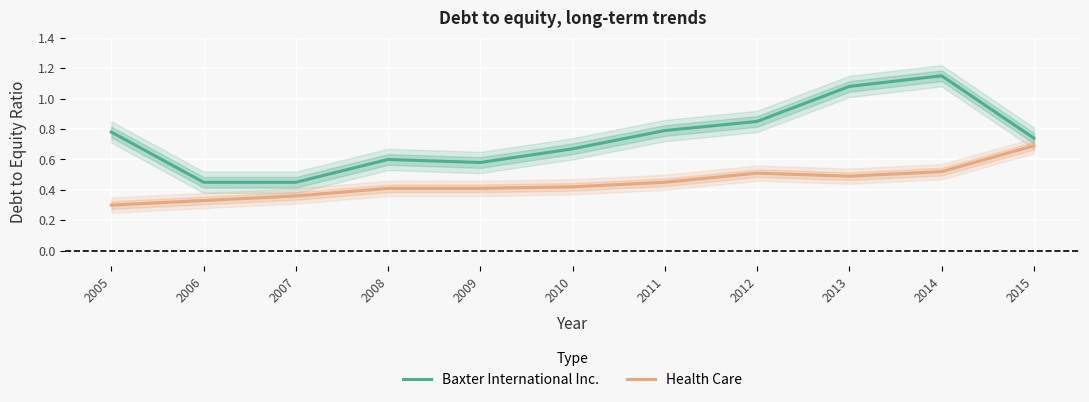

True or false: Health Care has a value of 0.3 at 2012.

False